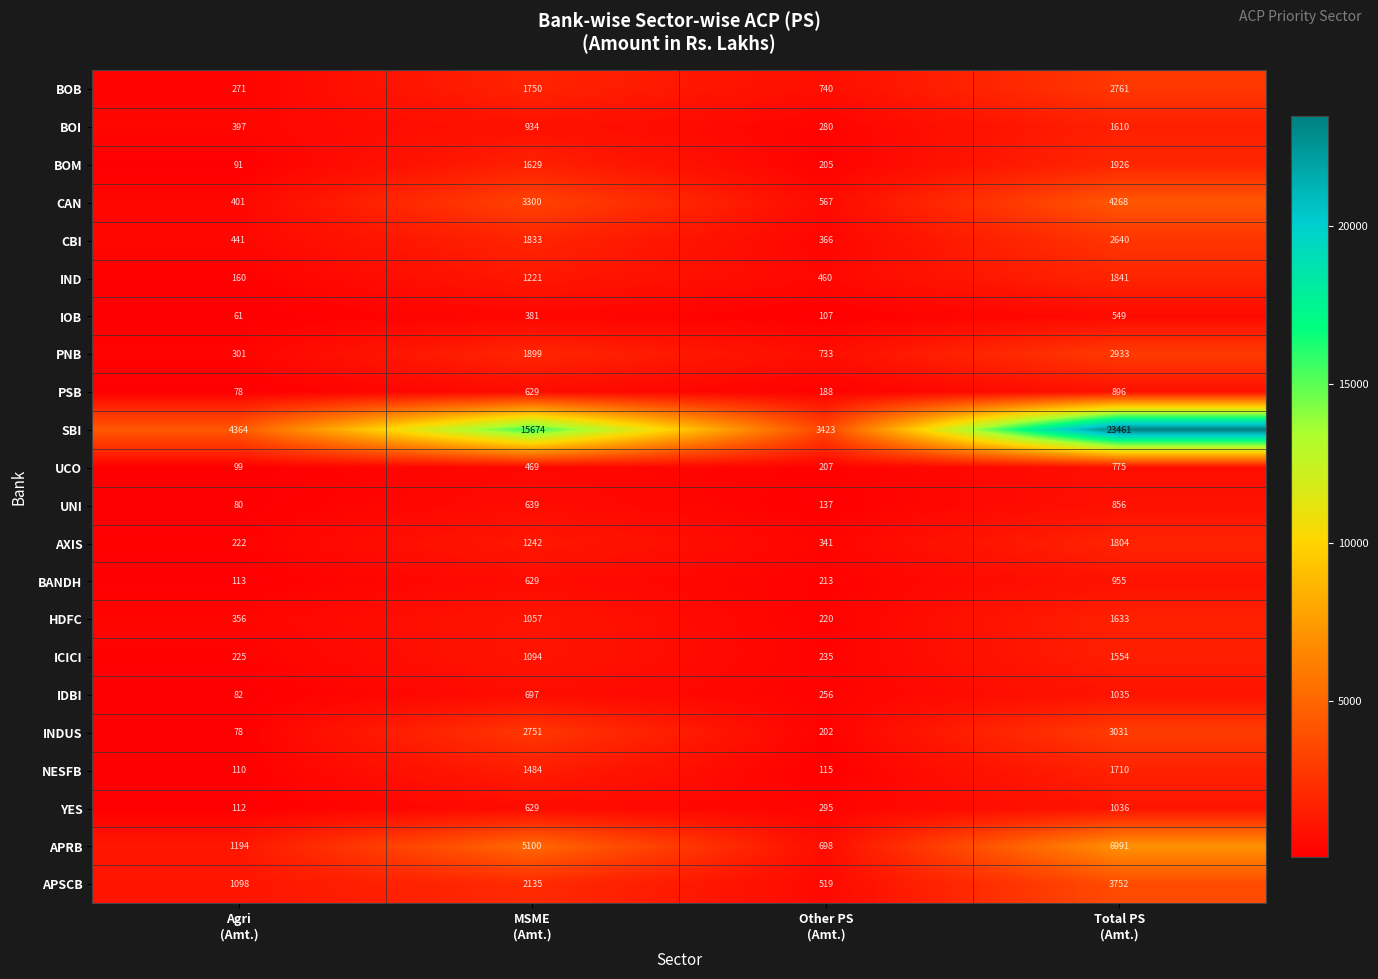

Which series has the widest spread of values?

SBI